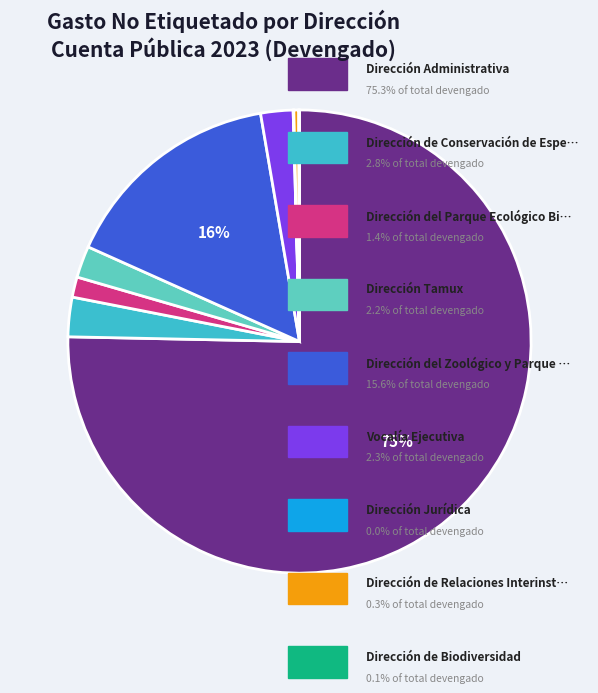

To the nearest percent, what is the average slice percentage?

11%